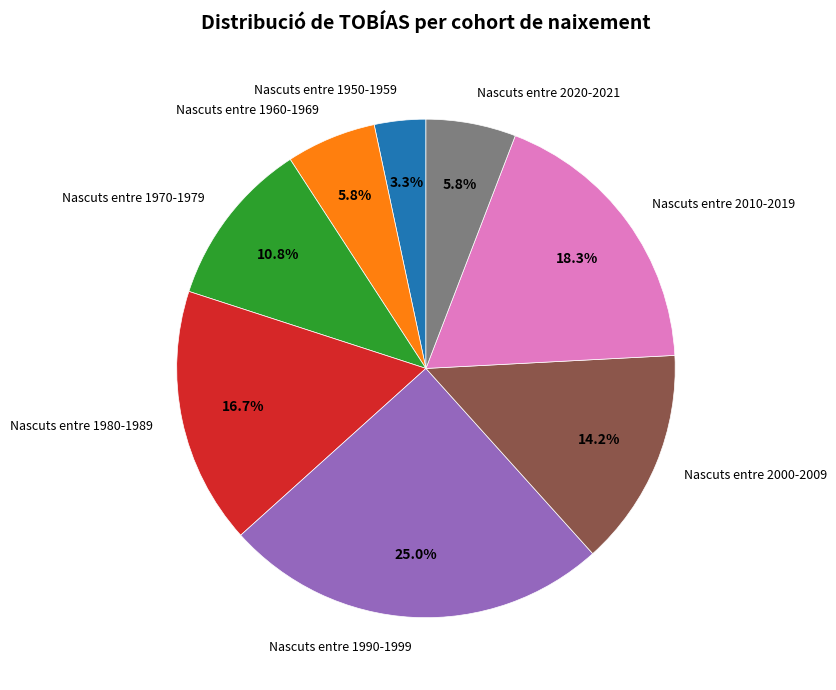

What percentage is the Nascuts entre 2020-2021 slice, to the nearest percent?

6%